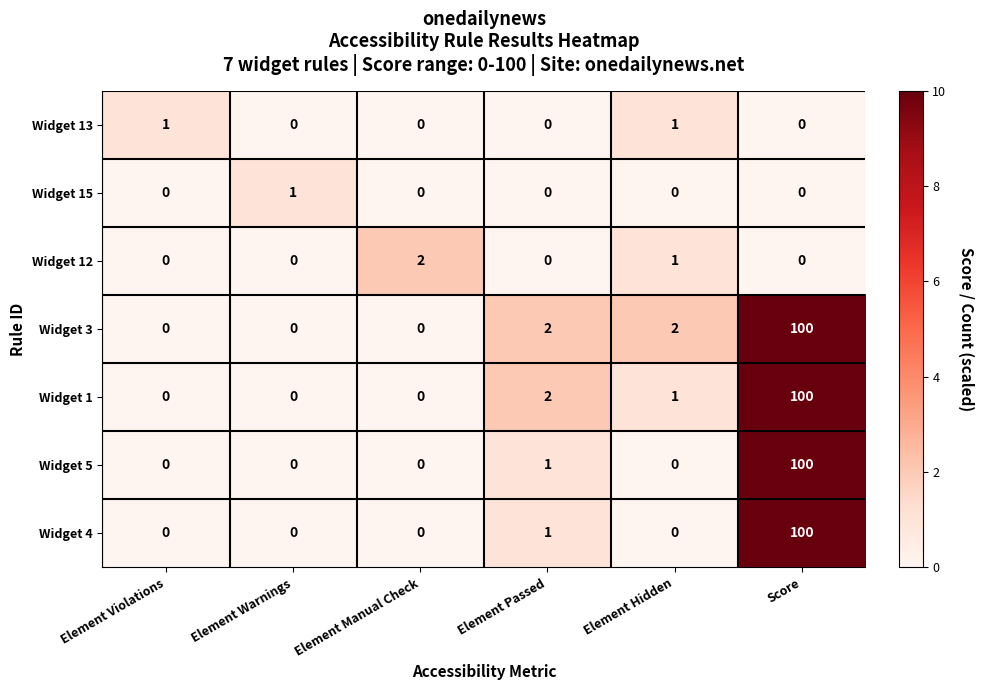

What is the difference between the highest and lowest values at Element Violations?

1